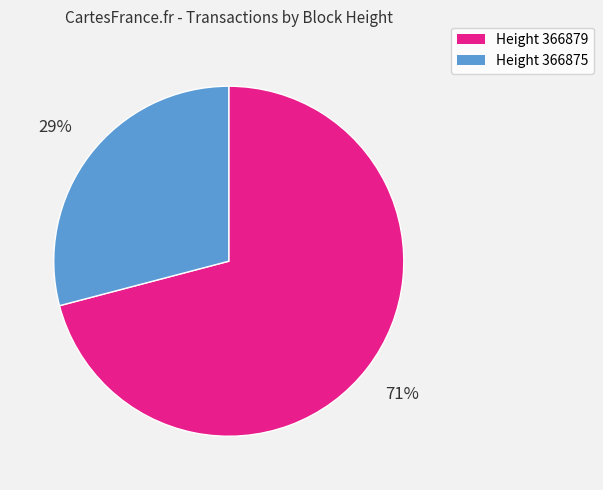

Is there any slice that represents more than half of the pie?

Yes